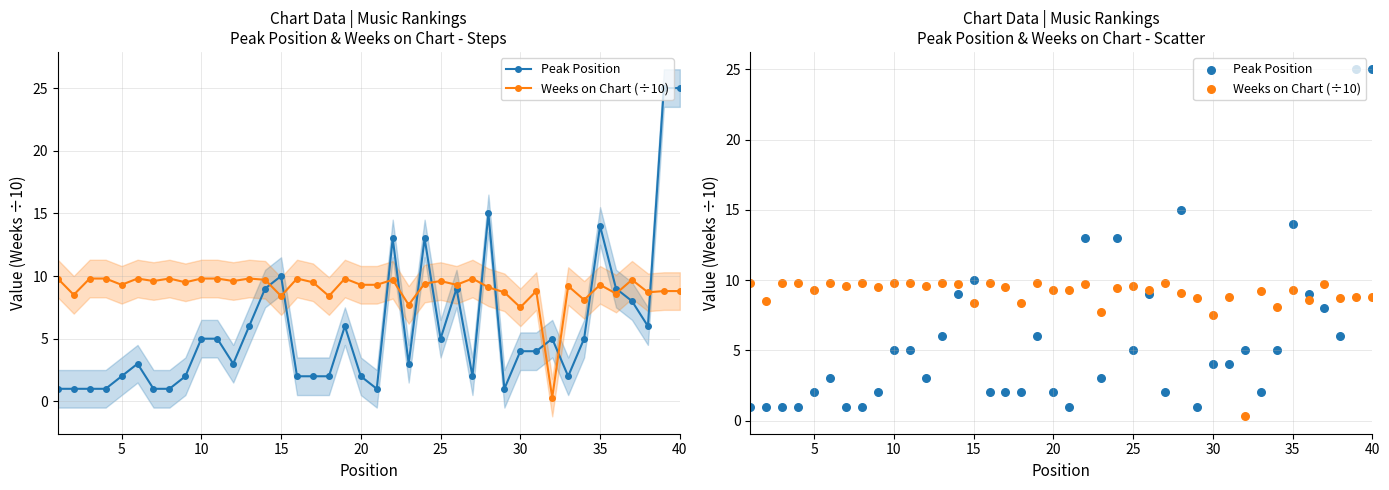

Which series has the widest spread of Y values?

Peak Position